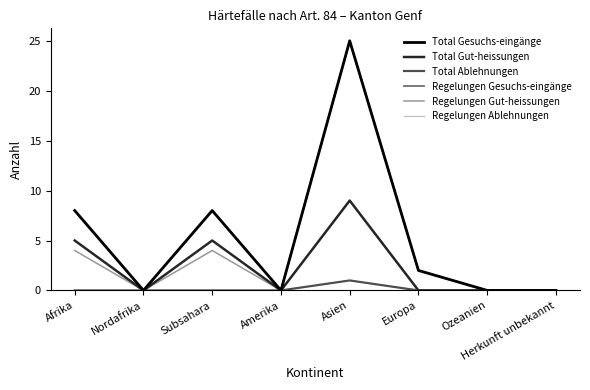

At Subsahara, list the series in order from largest to smallest.

Total Gesuchs-eingänge, Regelungen Gesuchs-eingänge, Total Gut-heissungen, Regelungen Gut-heissungen, Total Ablehnungen, Regelungen Ablehnungen